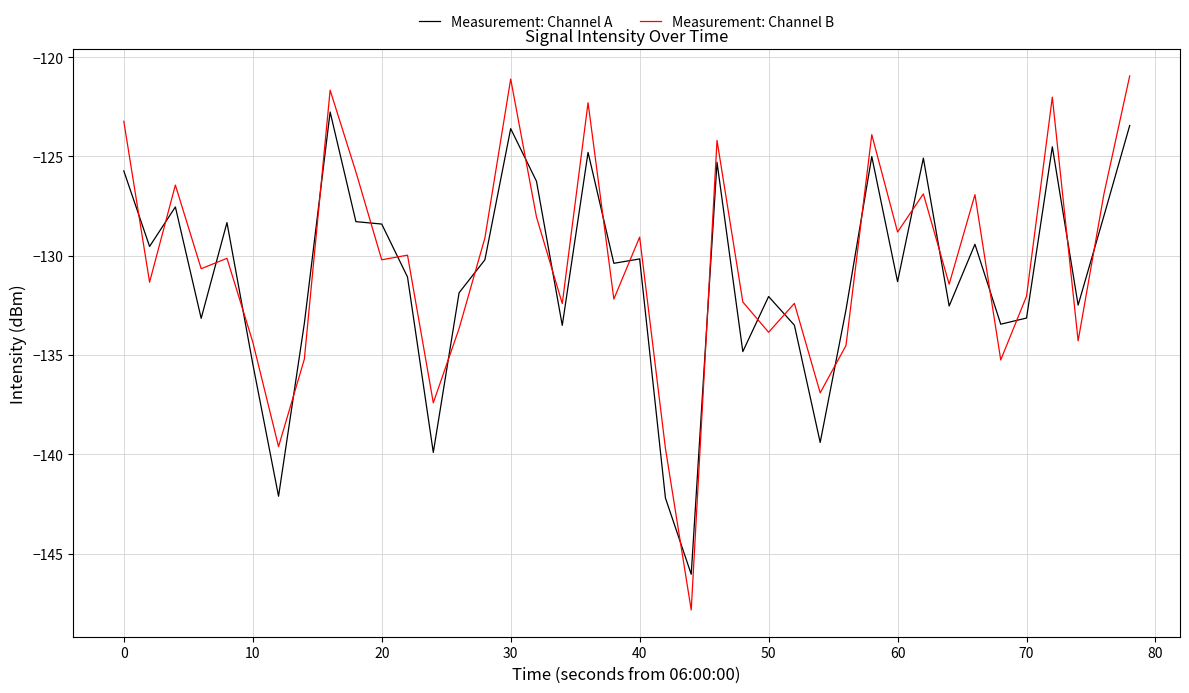

What is the maximum value shown in the chart?

-120.9